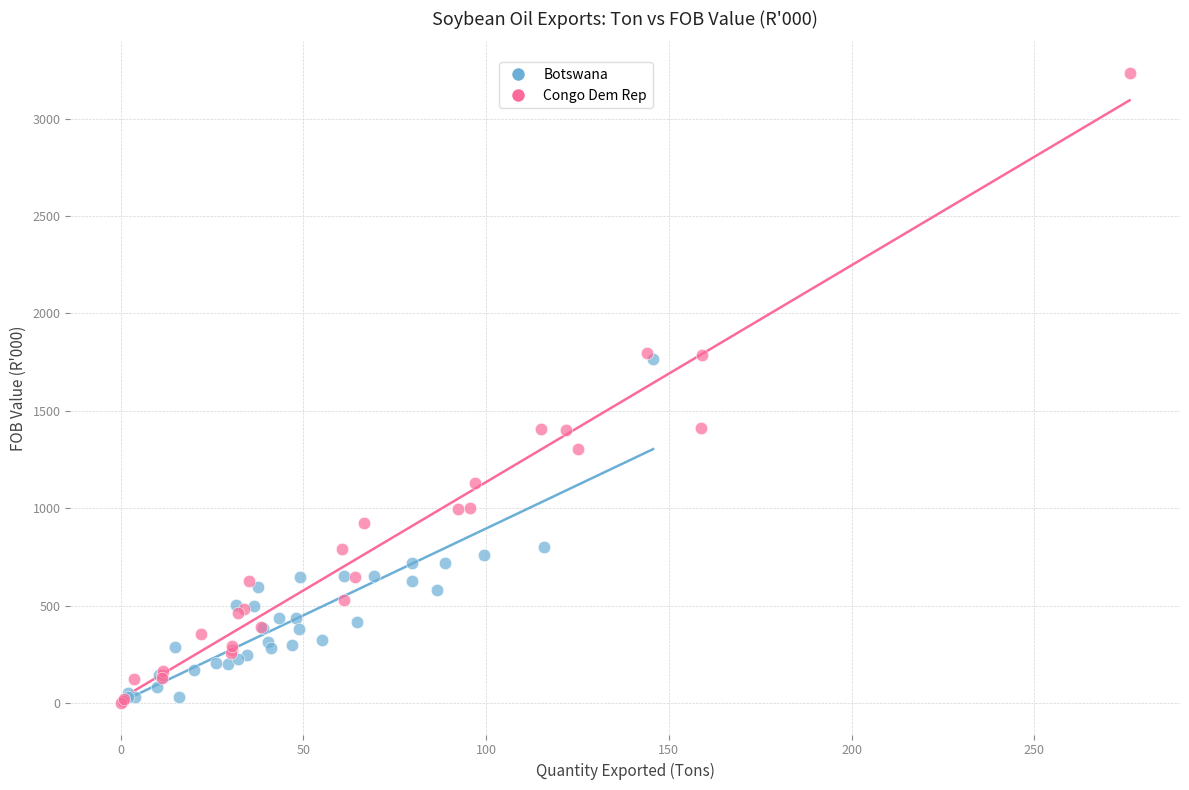

Which series has the widest spread of Y values?

Congo Dem Rep